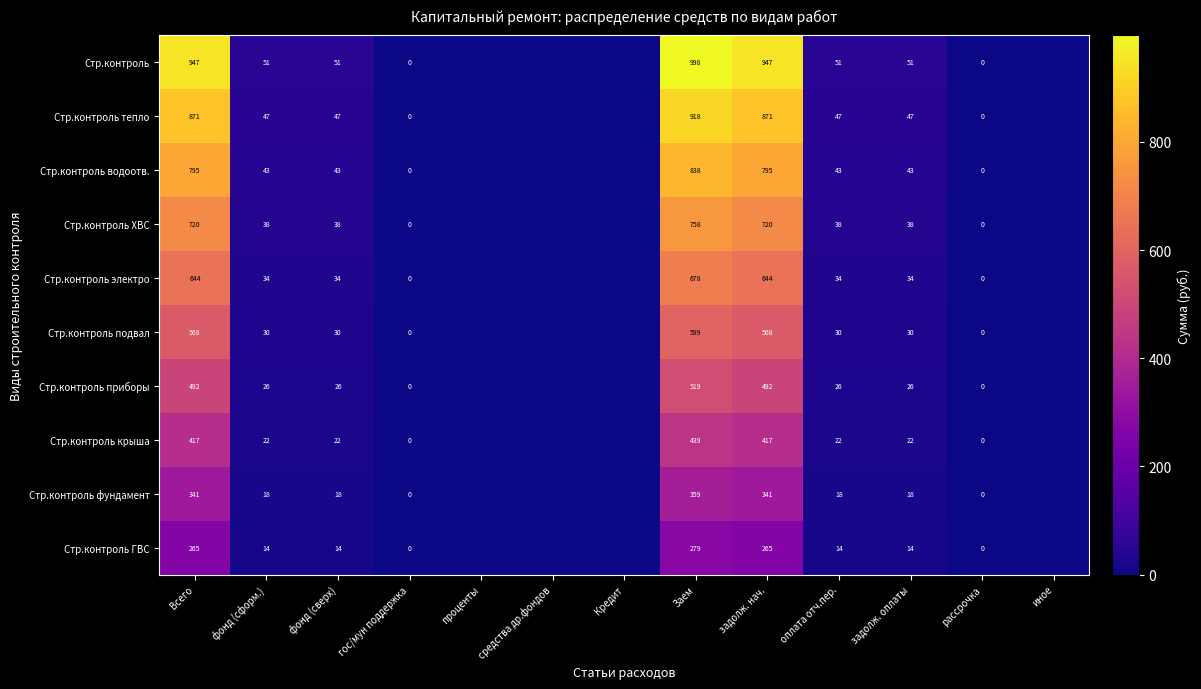

Count the number of data series in this chart.

10